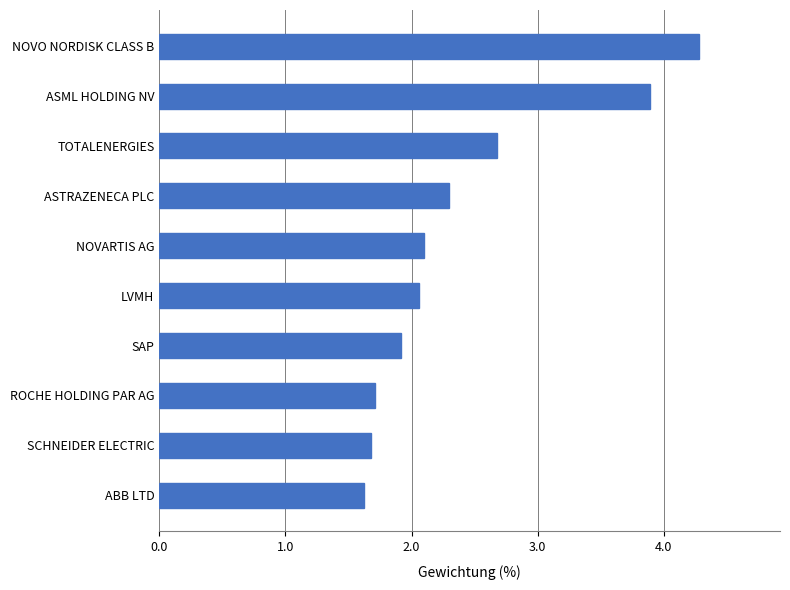

True or false: the data shows 4.3 at NOVO NORDISK CLASS B.

True